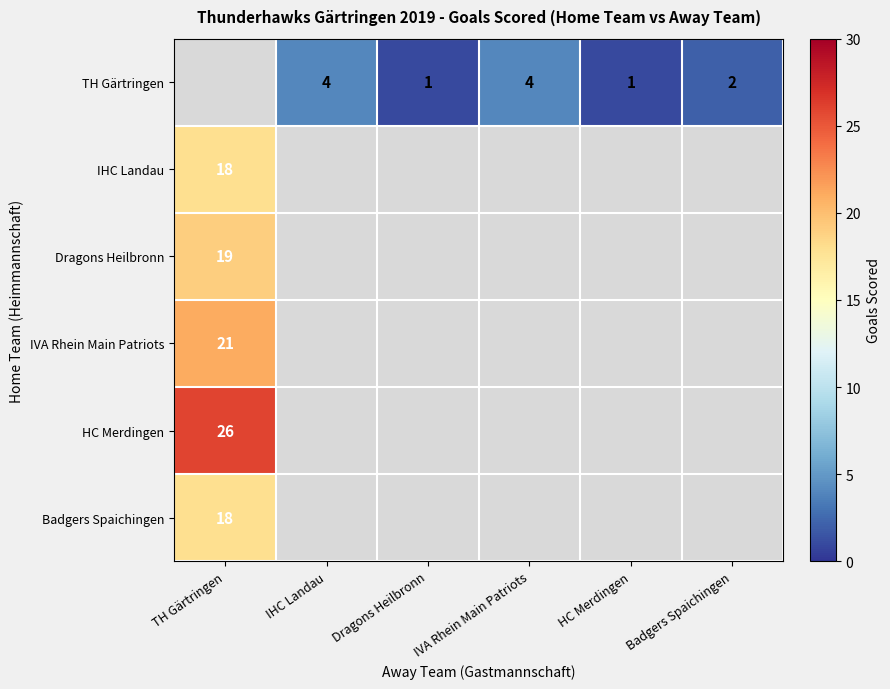

True or false: Badgers Spaichingen has a value of 25 at TH Gärtringen.

False